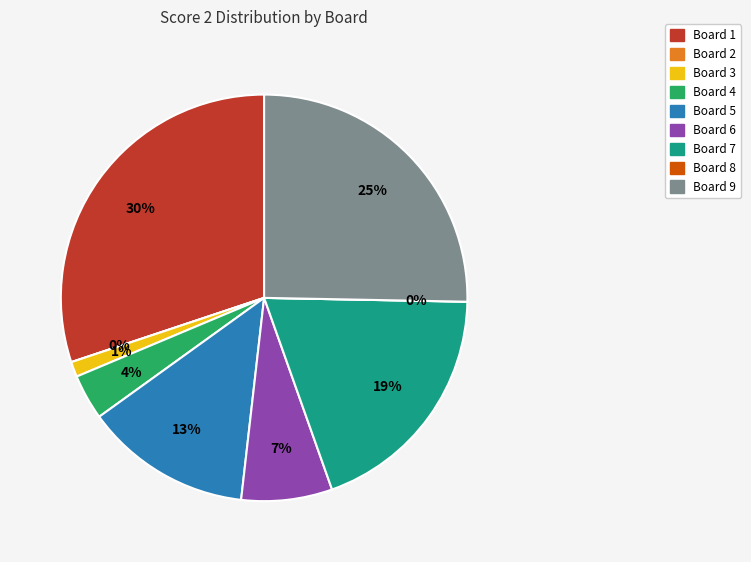

What is the change in value from Board 3 to Board 6?

+5